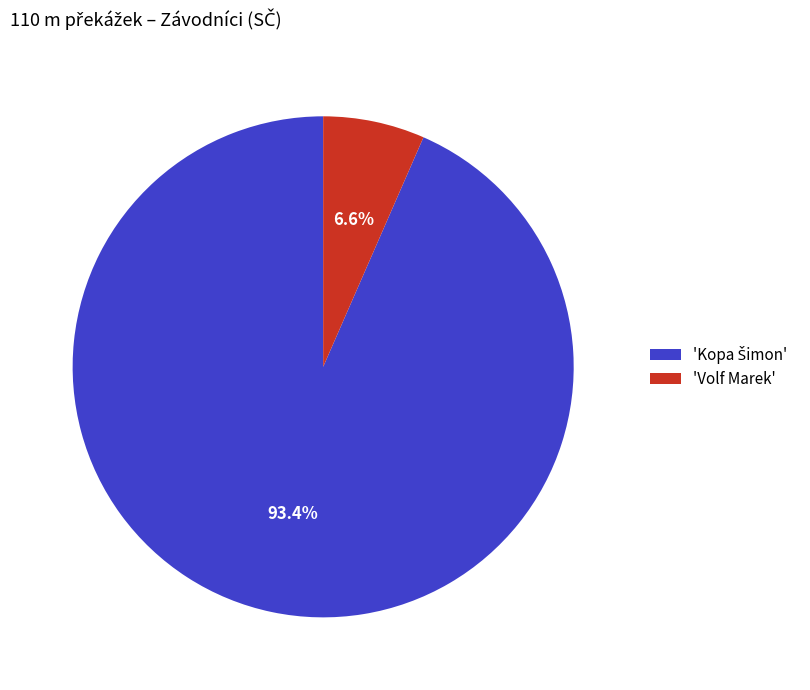

Is there any slice that represents more than half of the pie?

Yes